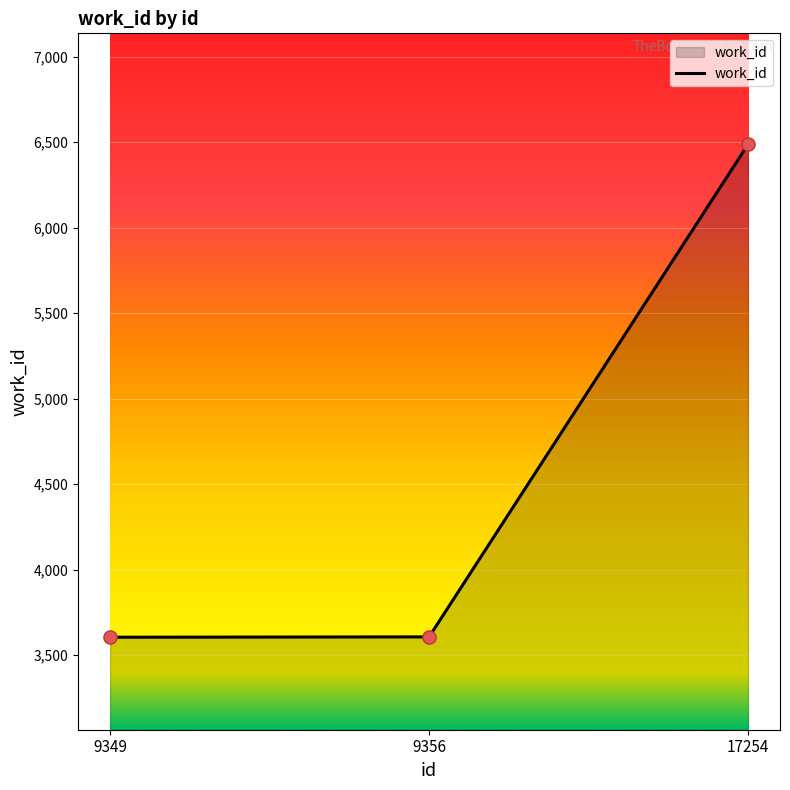

What is the change in value from 9349 to 9356?

+2